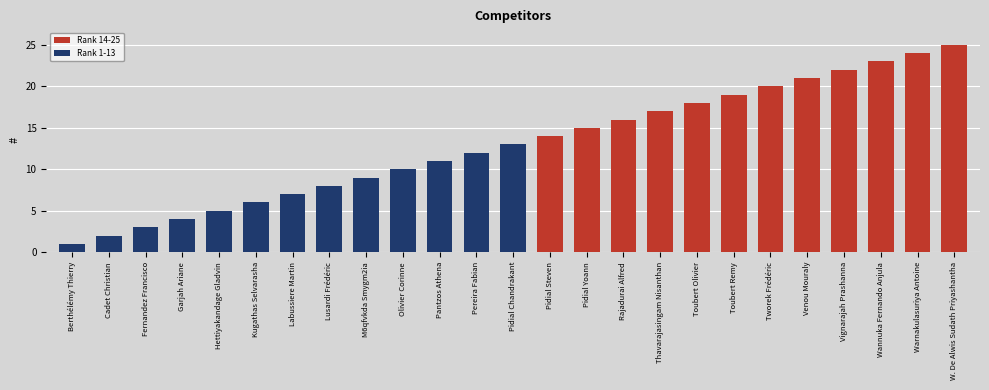

List the labels in order of value, smallest first.

Berthélémy Thierry, Cadet Christian, Fernandez Francisco, Garjah Ariane, Hettiyakandage Gladvin, Kugathas Selvarasha, Labussiere Martin, Lusardi Frédéric, M6qfvkda Smygm2ia, Olivier Corinne, Pantzos Athena, Pereira Fabian, Pidial Chandrakant, Pidial Steven, Pidial Yoann, Rajadurai Alfred, Thavarajasingam Nisanthan, Toubert Olivier, Toubert Remy, Tworek Frédéric, Venou Mouraly, Vignarajah Prashanna, Wannuka Fernando Anjula, Warnakulasuriya Antoine, W. De Alwis Sudath Priyashantha